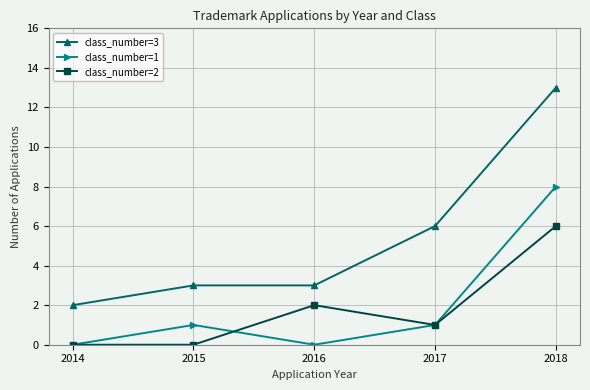

True or false: class_number=1 has a value of 0 at 2014.

True